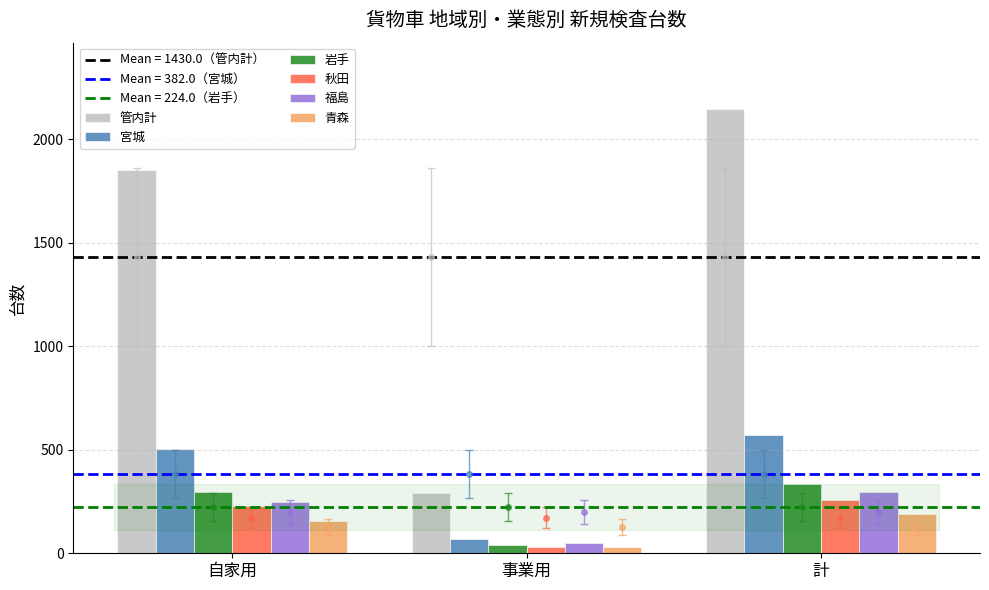

What is the label of the 3rd bar from the right?

自家用